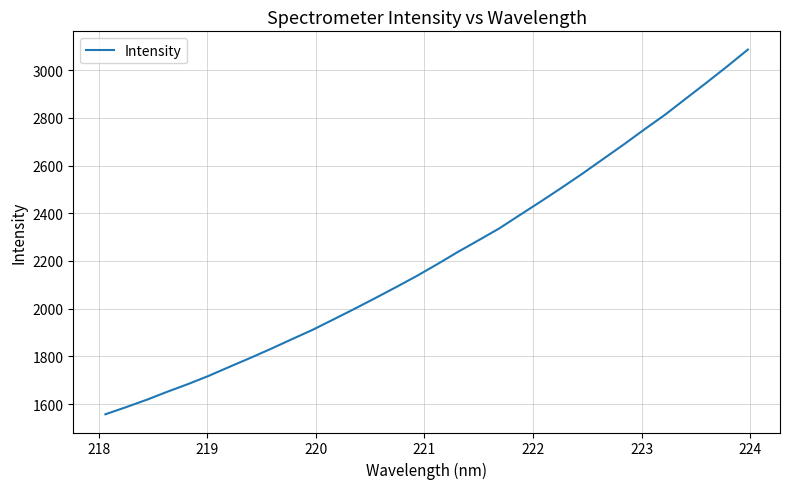

What is the maximum value shown in the chart?

3085.8